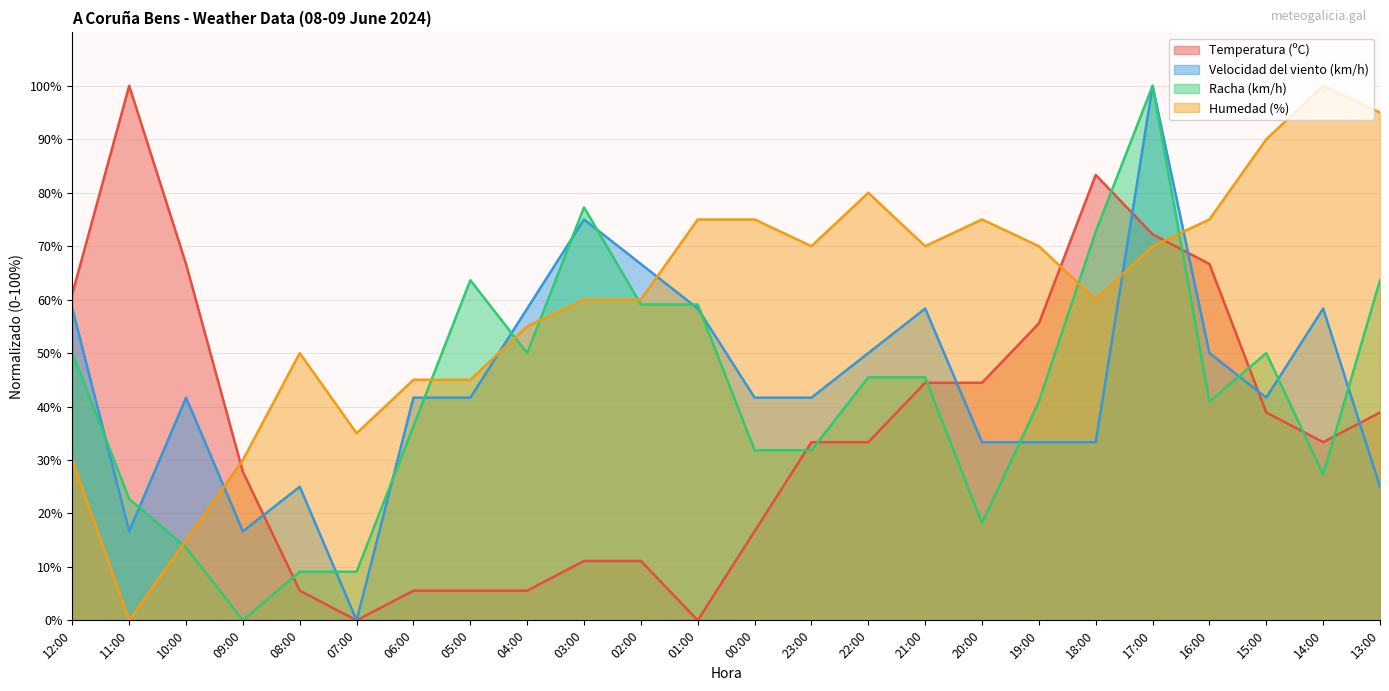

The Racha (km/h) series shows 40.1 at 14:00. True or false?

False